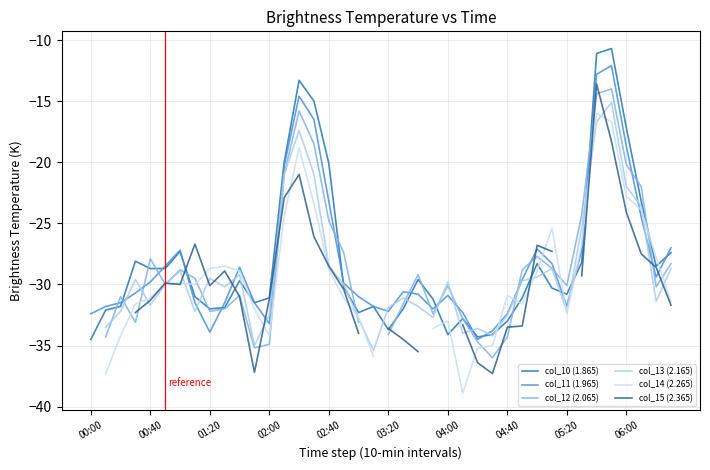

After their last crossing, which series has the higher values: col_14 (2.265) or col_10 (1.865)?

col_10 (1.865)